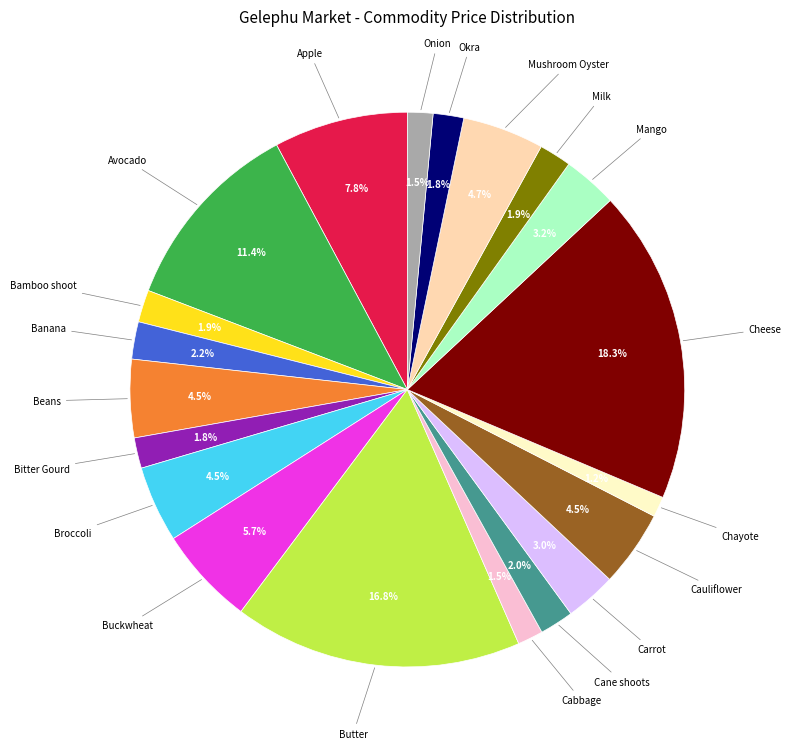

Is there any slice that represents more than half of the pie?

No